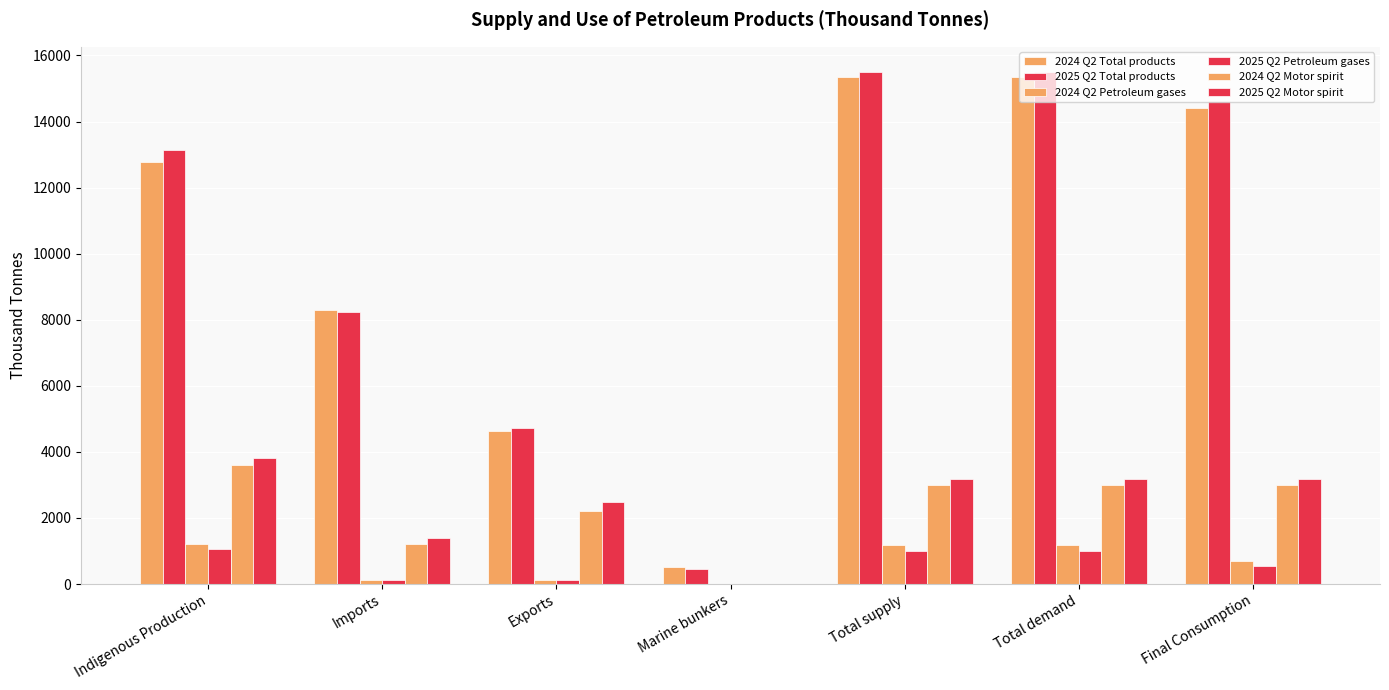

Between Imports and Exports, which is larger?

Imports